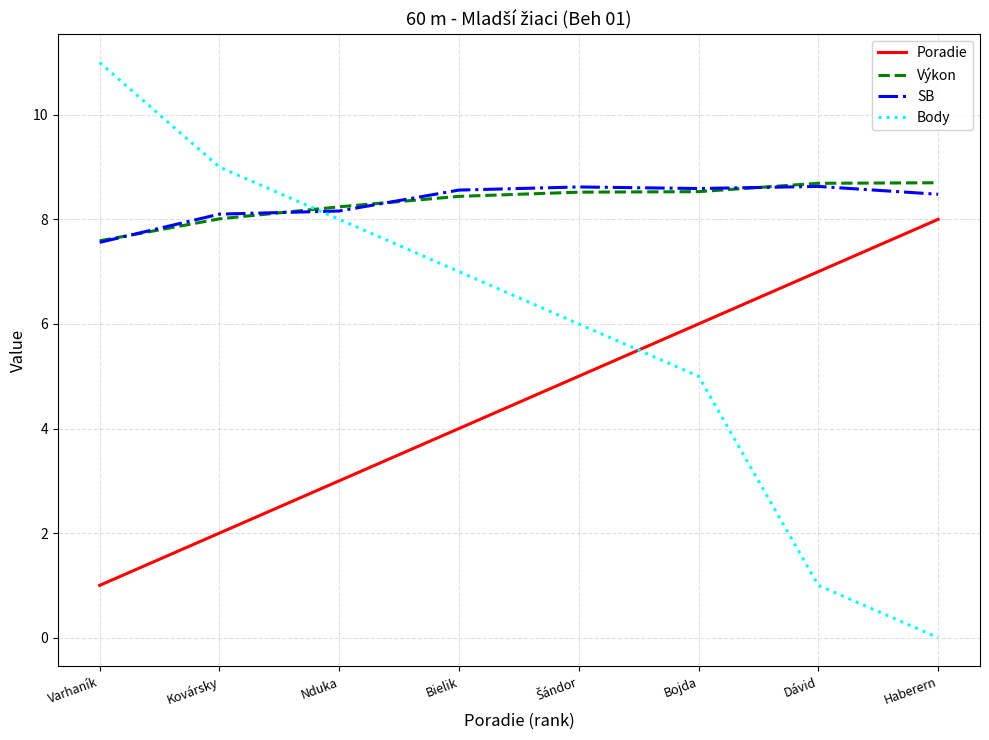

Where is Poradie nearest to the value 4?

Bielik